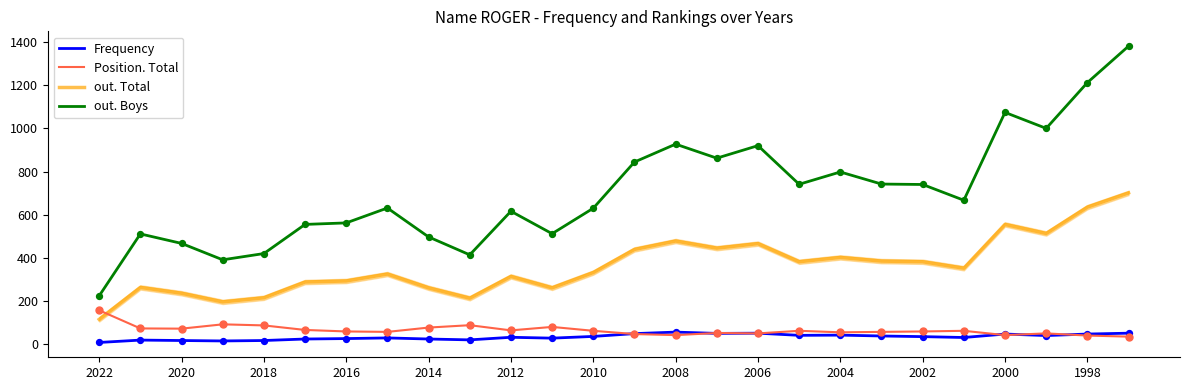

At how many categories does at least one series exceed 1307?

1